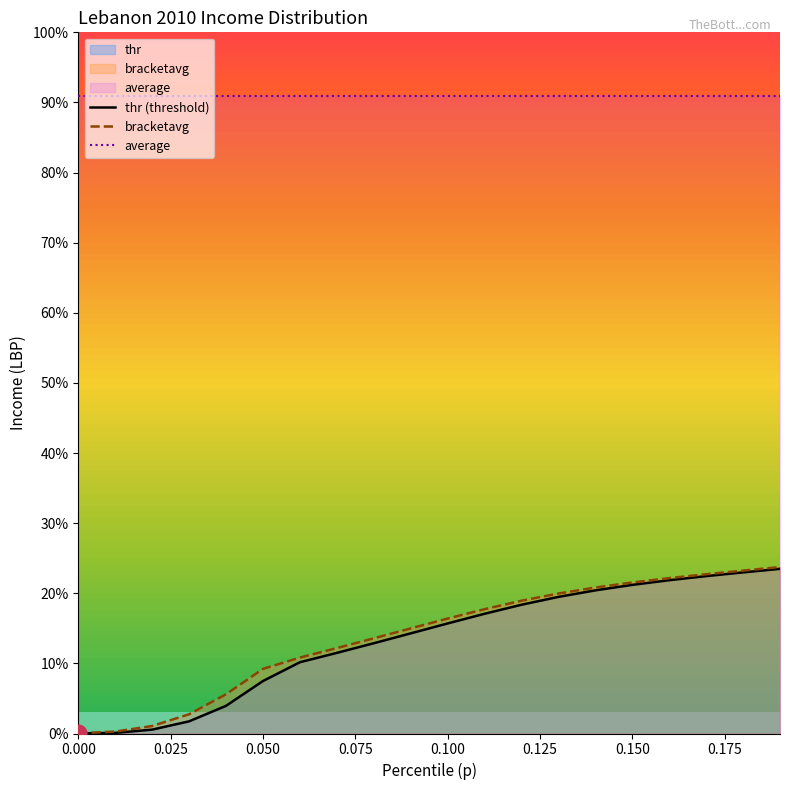

Does the chart have visible grid lines?

No